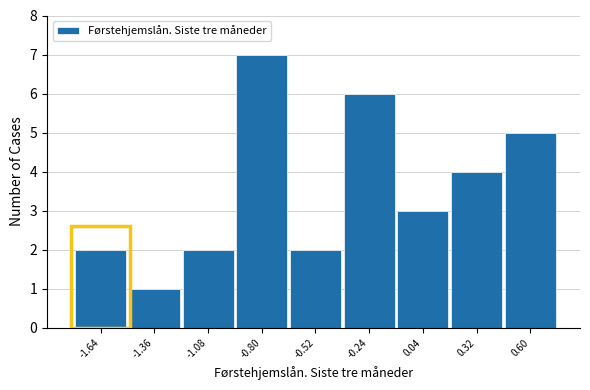

Reading left to right, list all the values displayed in this chart.

-1.64=2	-1.36=1	-1.08=2	-0.80=7	-0.52=2	-0.24=6	0.04=3	0.32=4	0.60=5